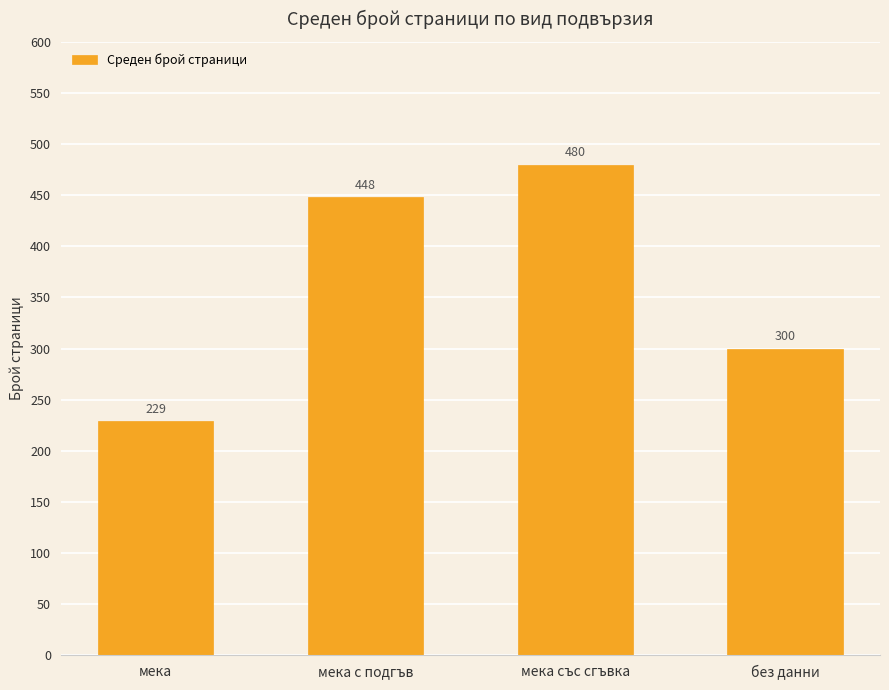

The value at мека is 229. True or false?

True